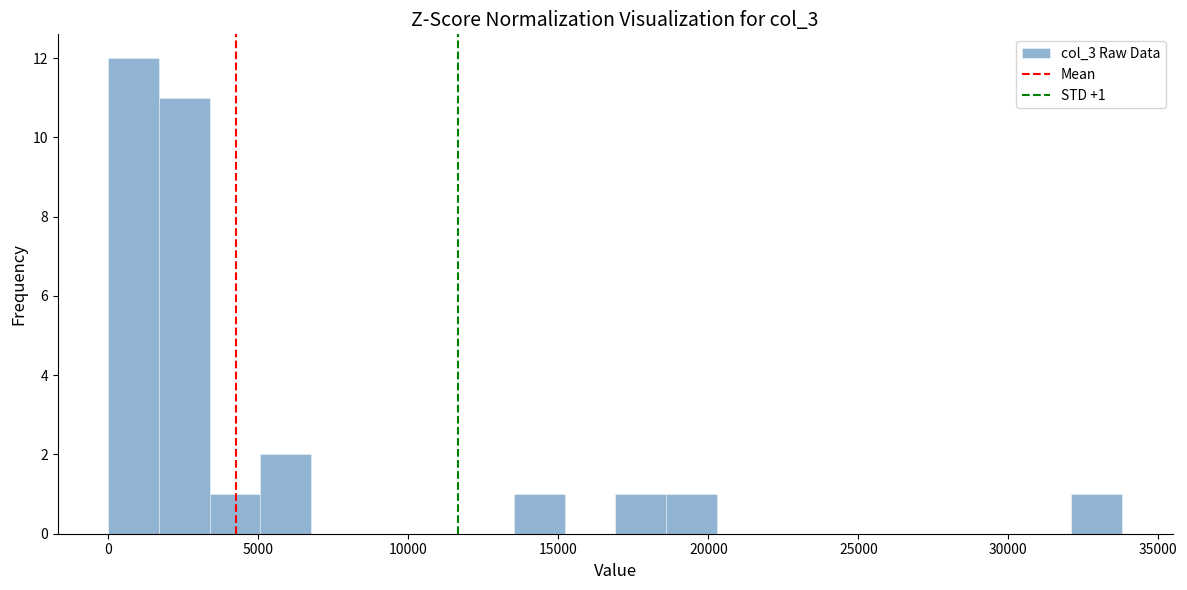

Around what value on the x-axis is the tallest bar? Give the approximate position of its centre, as read against the axis.

1000